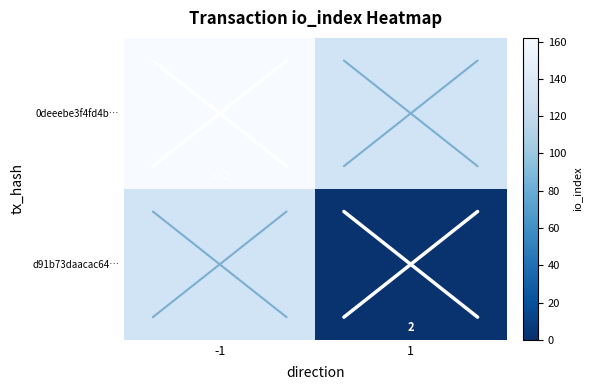

The d91b73daacac64… series shows 2 at 1. True or false?

True